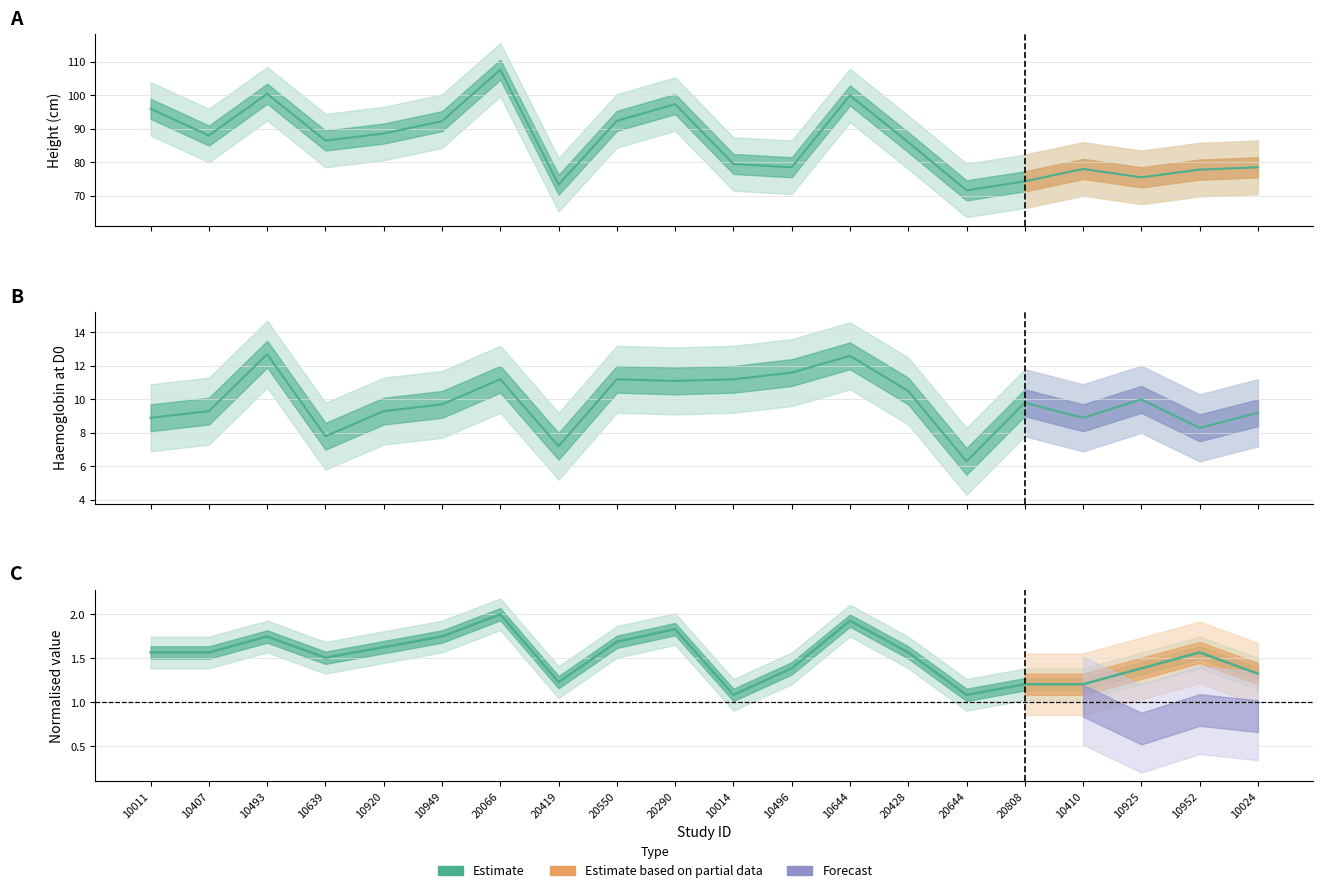

Reading left to right, extract all data points from this chart.

height: 10011=96.0	10407=88.0	10493=100.5	10639=86.5	10920=88.6	10949=92.3	20066=107.7	20419=73.3	20550=92.4	20290=97.4	10014=79.5	10496=78.5	10644=100.0	20428=86.0	20644=71.6	20808=74.3	10410=78.0	10925=75.5	10952=77.8	10024=78.5
hbd0: 10011=8.9	10407=9.3	10493=12.7	10639=7.8	10920=9.3	10949=9.7	20066=11.2	20419=7.2	20550=11.2	20290=11.1	10014=11.2	10496=11.6	10644=12.6	20428=10.5	20644=6.3	20808=9.8	10410=8.9	10925=10.0	10952=8.3	10024=9.2
weight: 10011=1.6	10407=1.6	10493=1.7	10639=1.5	10920=1.6	10949=1.7	20066=2.0	20419=1.2	20550=1.7	20290=1.8	10014=1.1	10496=1.4	10644=1.9	20428=1.6	20644=1.1	20808=1.2	10410=1.2	10925=1.4	10952=1.6	10024=1.3